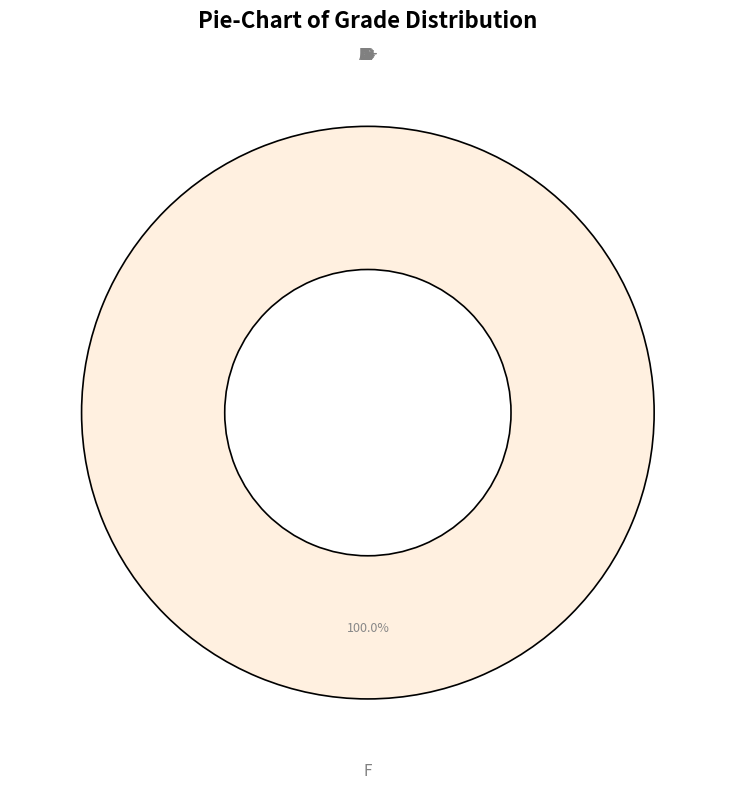

Do 2 and 20 together represent more than half of the pie?

No